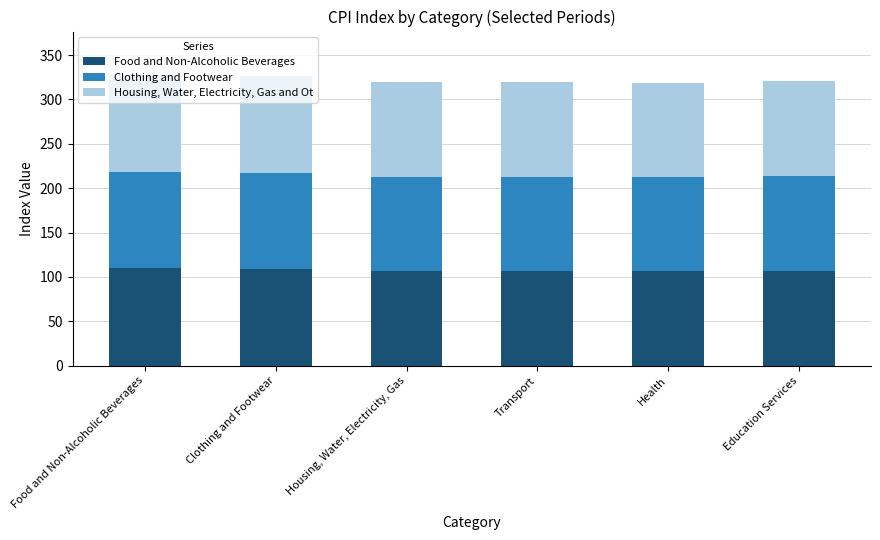

Is it true that Food and Non-Alcoholic Beverages equals 106.4 at Health?

True